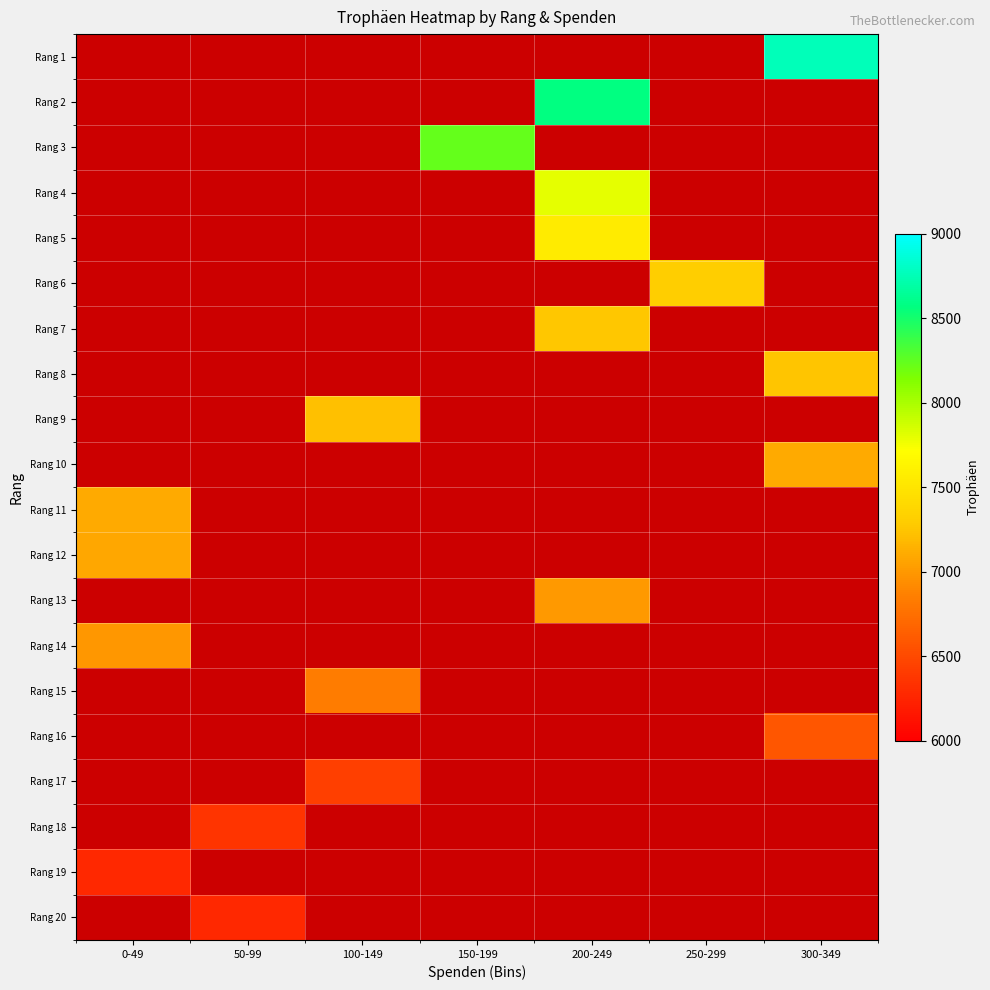

Between 250-299 and 150-199, which is larger?

150-199